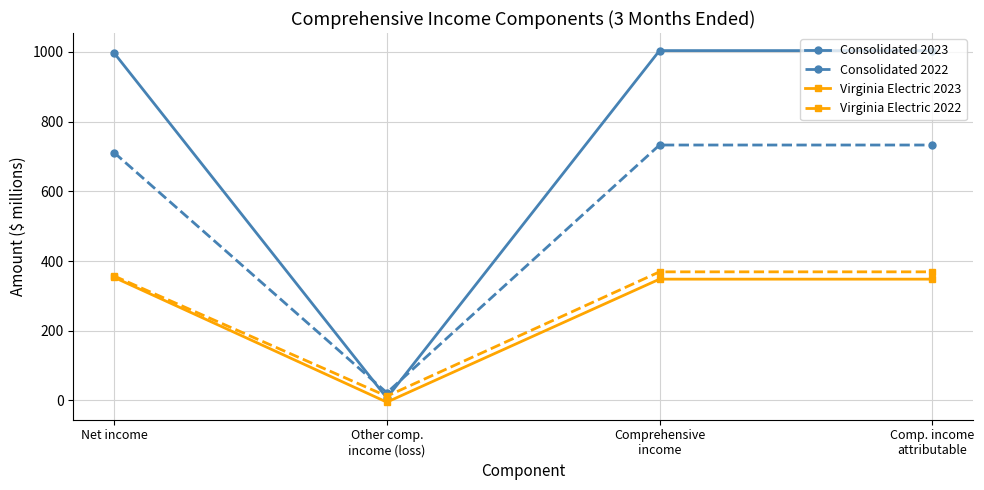

Does the chart have visible grid lines?

Yes